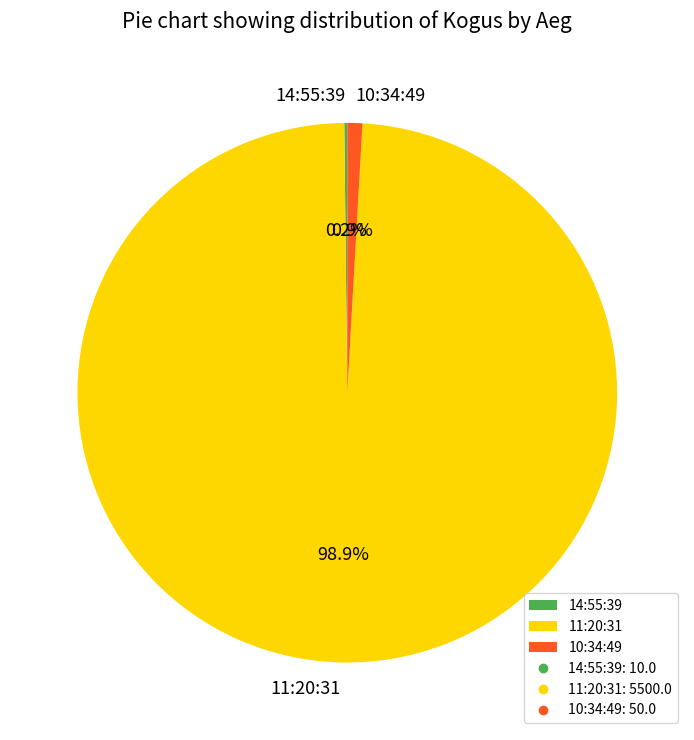

Is it true that 10:34:49 is 1% of the pie?

True